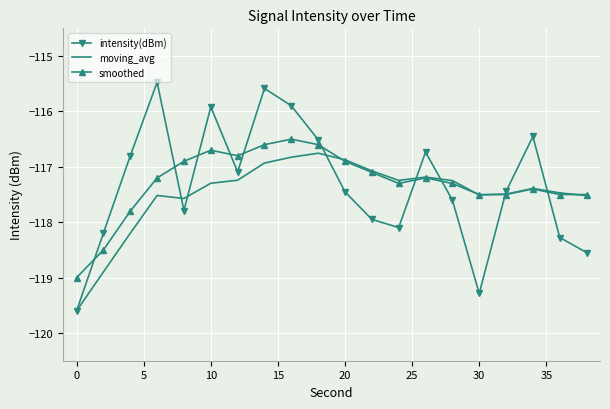

After their last crossing, which series has the higher values: intensity(dBm) or smoothed?

smoothed